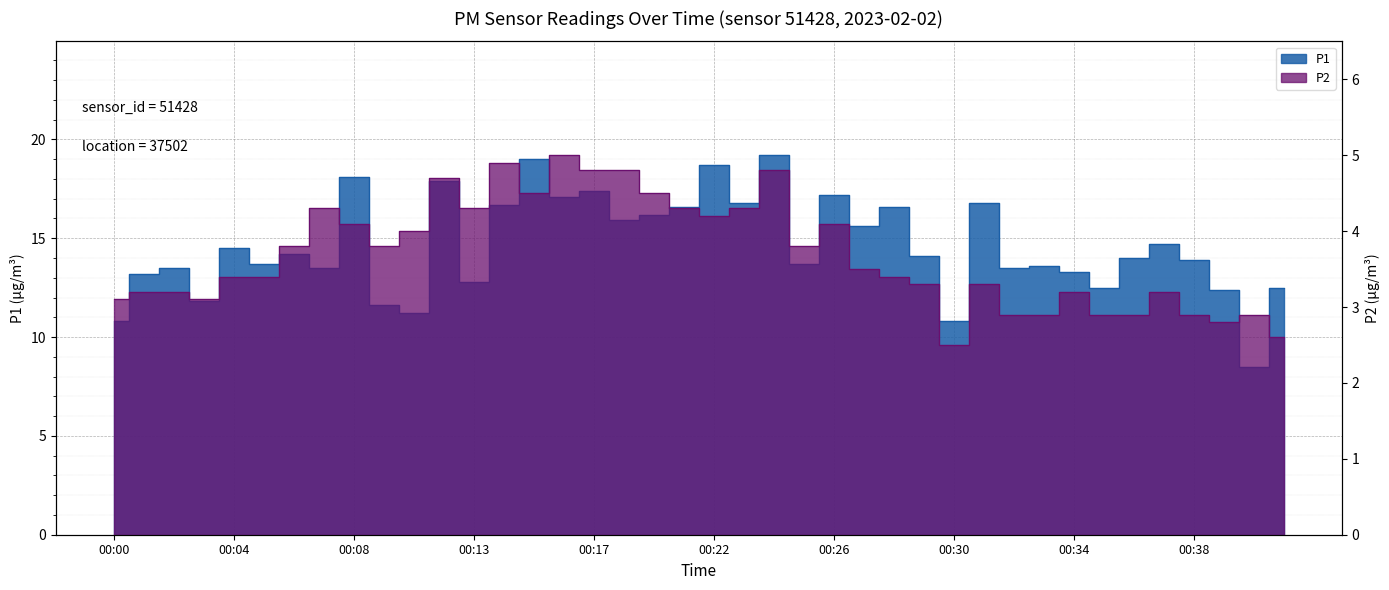

What is the average value of the P1 series?

14.6